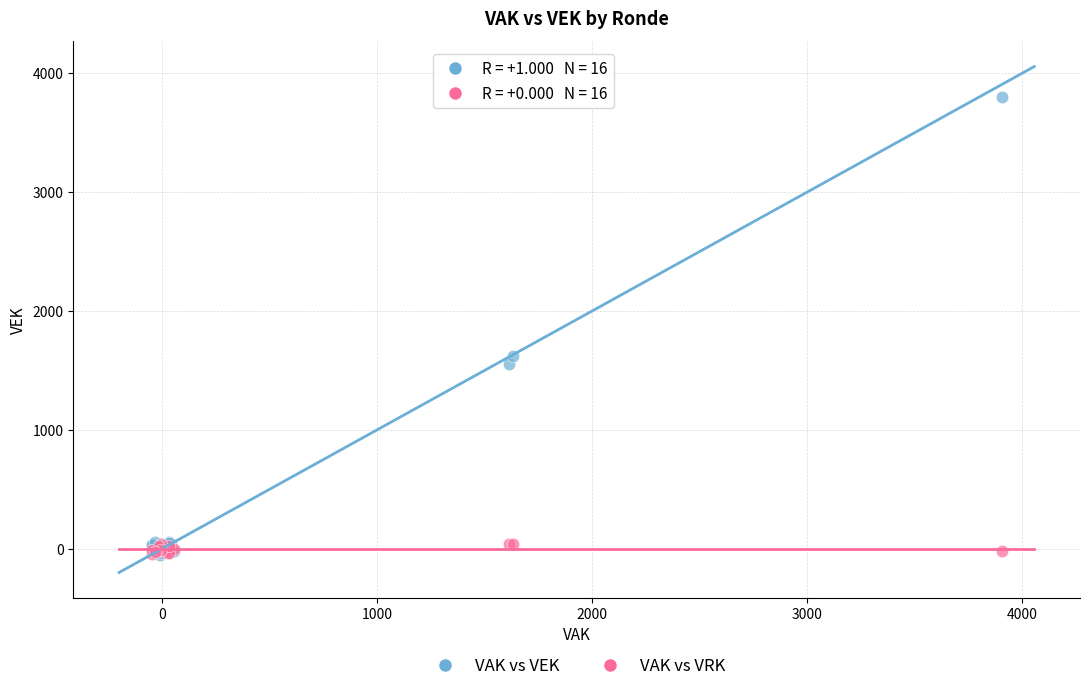

What are all the series names shown in the legend?

VAK vs VEK, VAK vs VRK